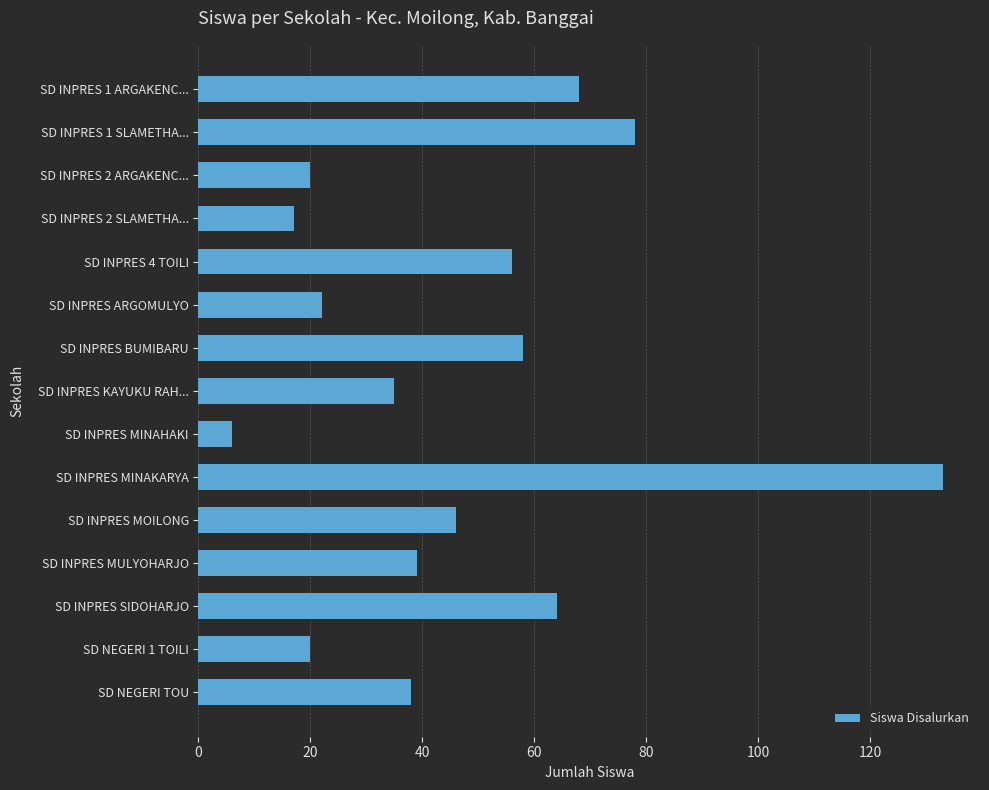

Reading top to bottom, transcribe all the data shown in this chart.

SD INPRES 1 ARGAKENC...=68	SD INPRES 1 SLAMETHA...=78	SD INPRES 2 ARGAKENC...=20	SD INPRES 2 SLAMETHA...=17	SD INPRES 4 TOILI=56	SD INPRES ARGOMULYO=22	SD INPRES BUMIBARU=58	SD INPRES KAYUKU RAH...=35	SD INPRES MINAHAKI=6	SD INPRES MINAKARYA=133	SD INPRES MOILONG=46	SD INPRES MULYOHARJO=39	SD INPRES SIDOHARJO=64	SD NEGERI 1 TOILI=20	SD NEGERI TOU=38